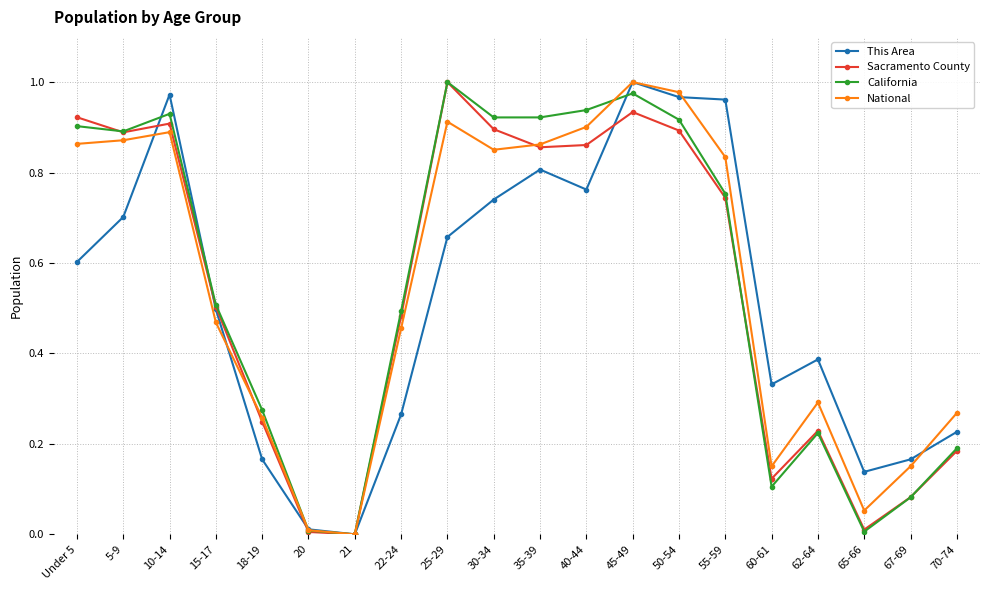

At which category is the sum across all series the highest?

45-49